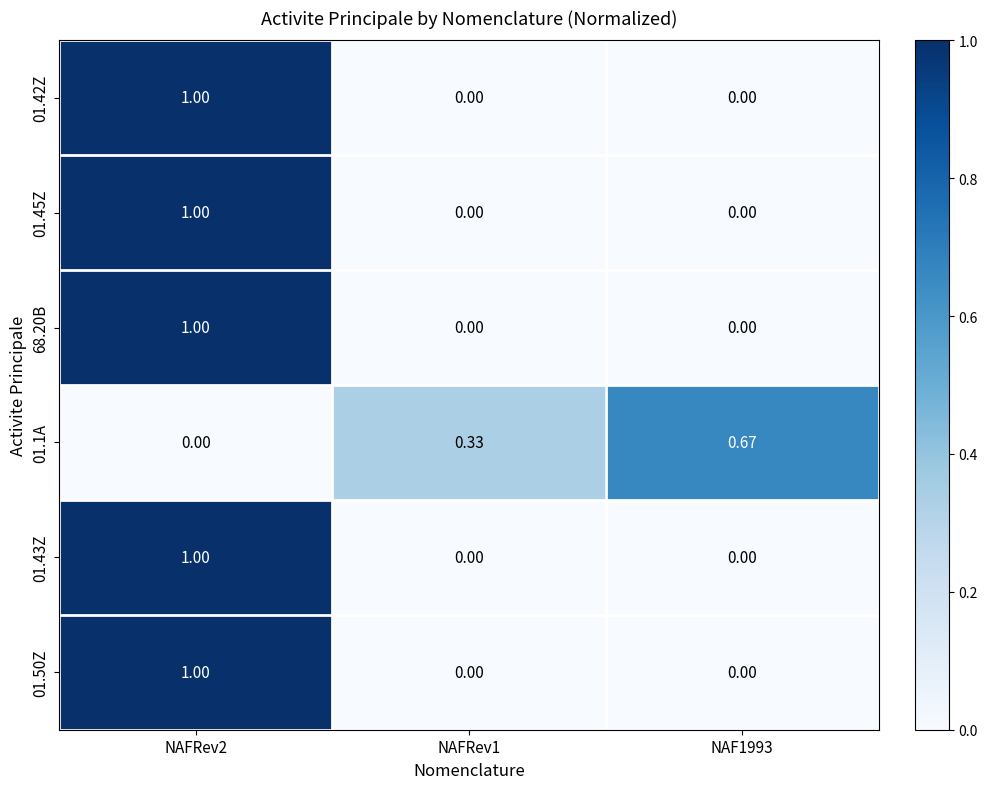

Is the value of 01.45Z at NAFRev2 greater than the value of 01.1A at NAFRev1?

Yes